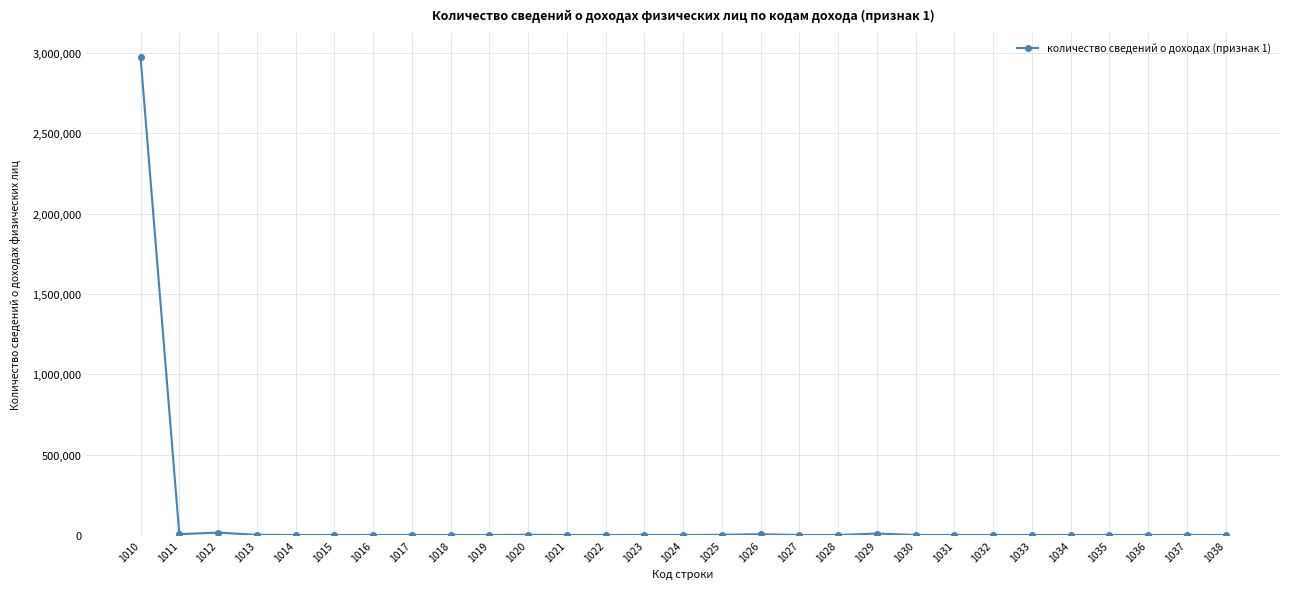

What is the sum of the values at 1013 and 1021?

1414